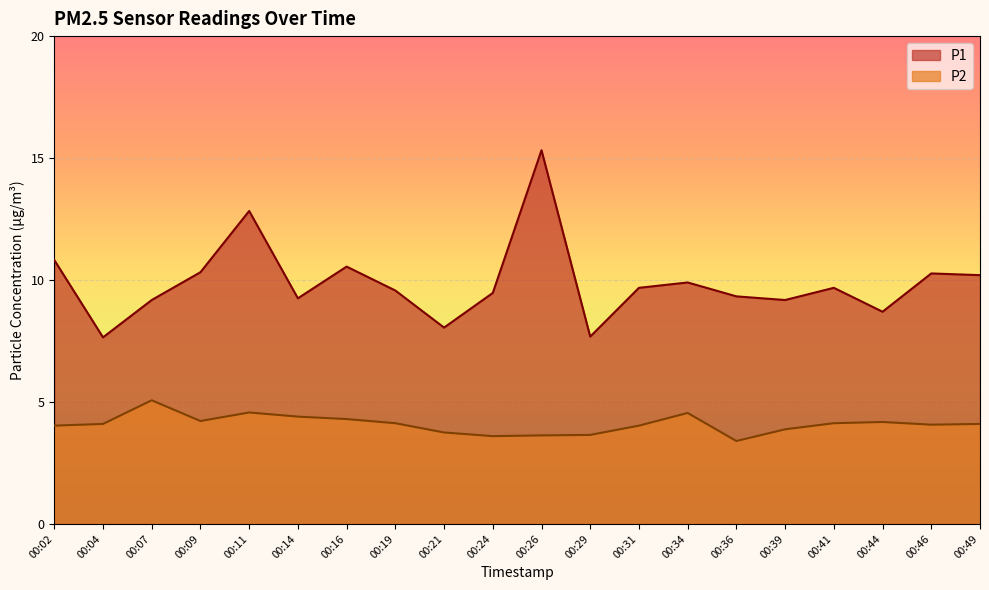

True or false: P2 has a value of 6.6 at 00:09.

False